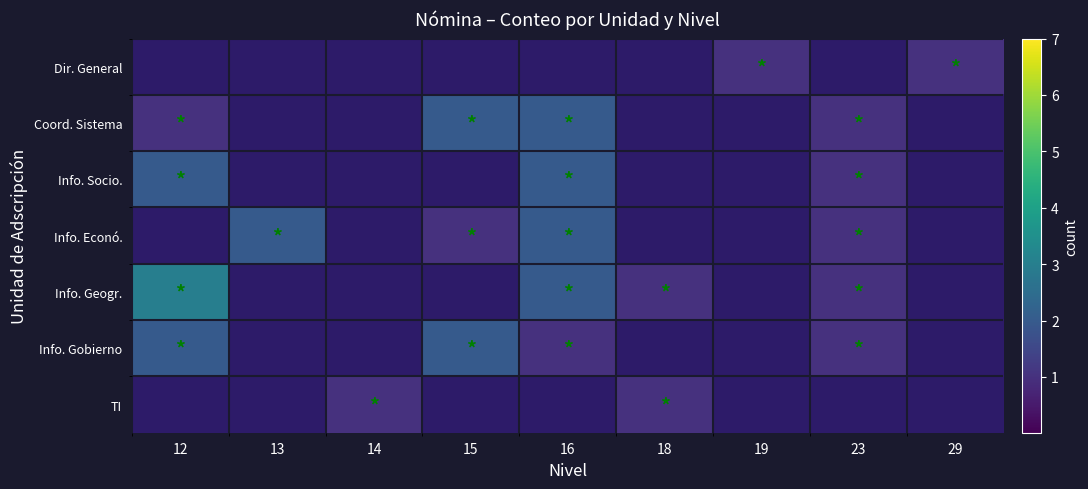

At 15, list the series in order from largest to smallest.

Coord. Sistema, Info. Gobierno, Info. Econó., Dir. General, Info. Socio., Info. Geogr., TI